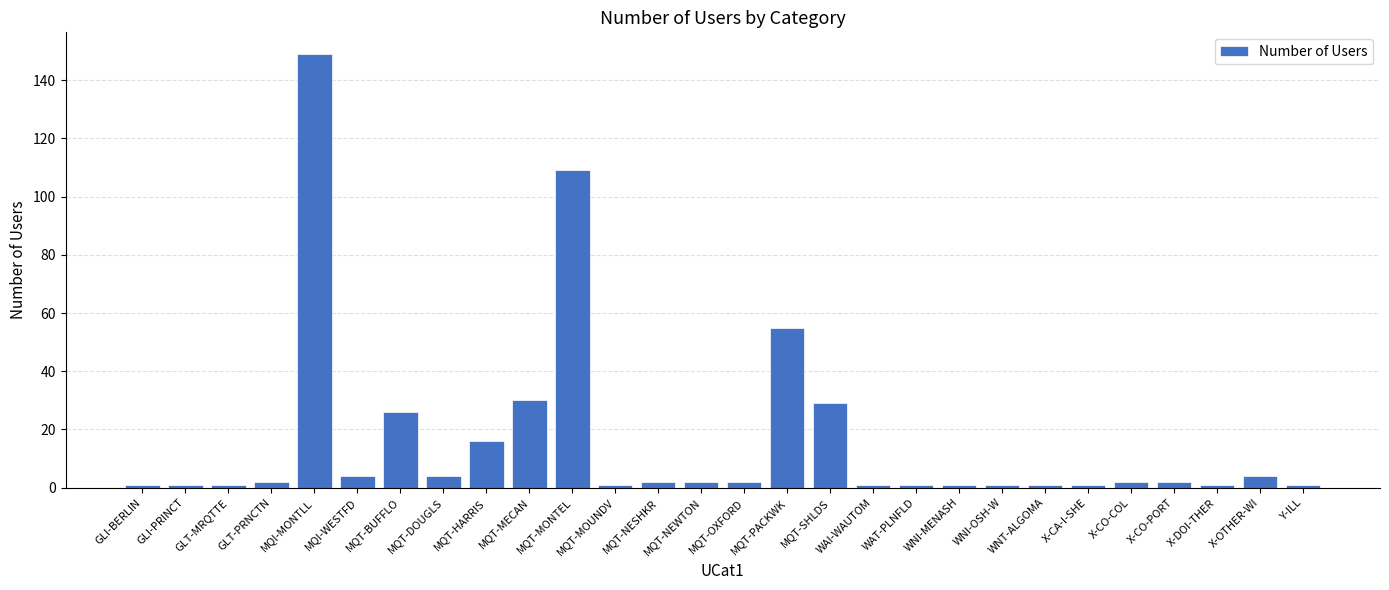

What is the maximum value shown in the chart?

149